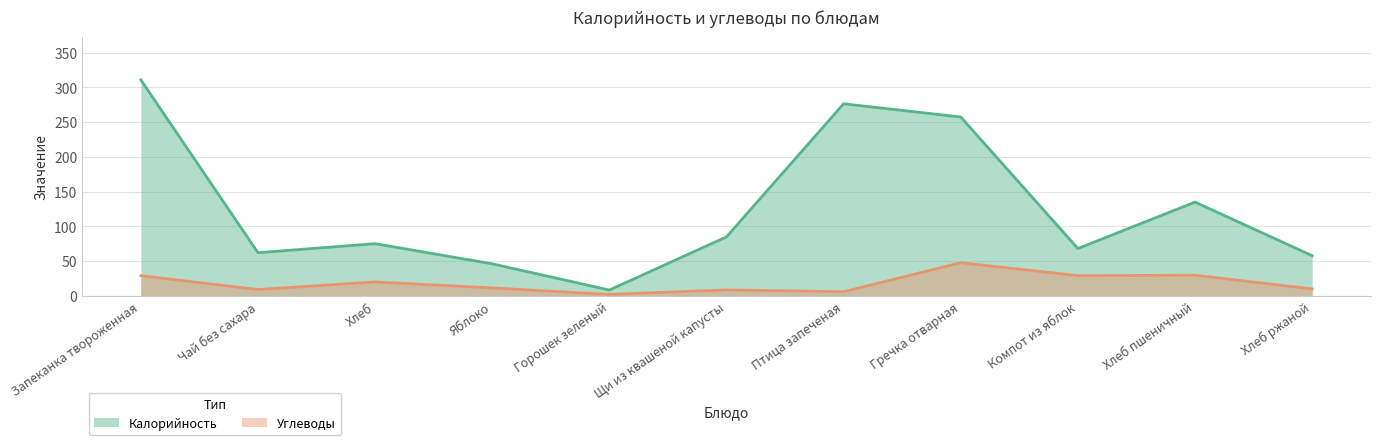

In Углеводы, how many points are higher than both neighbors (excluding endpoints)?

4